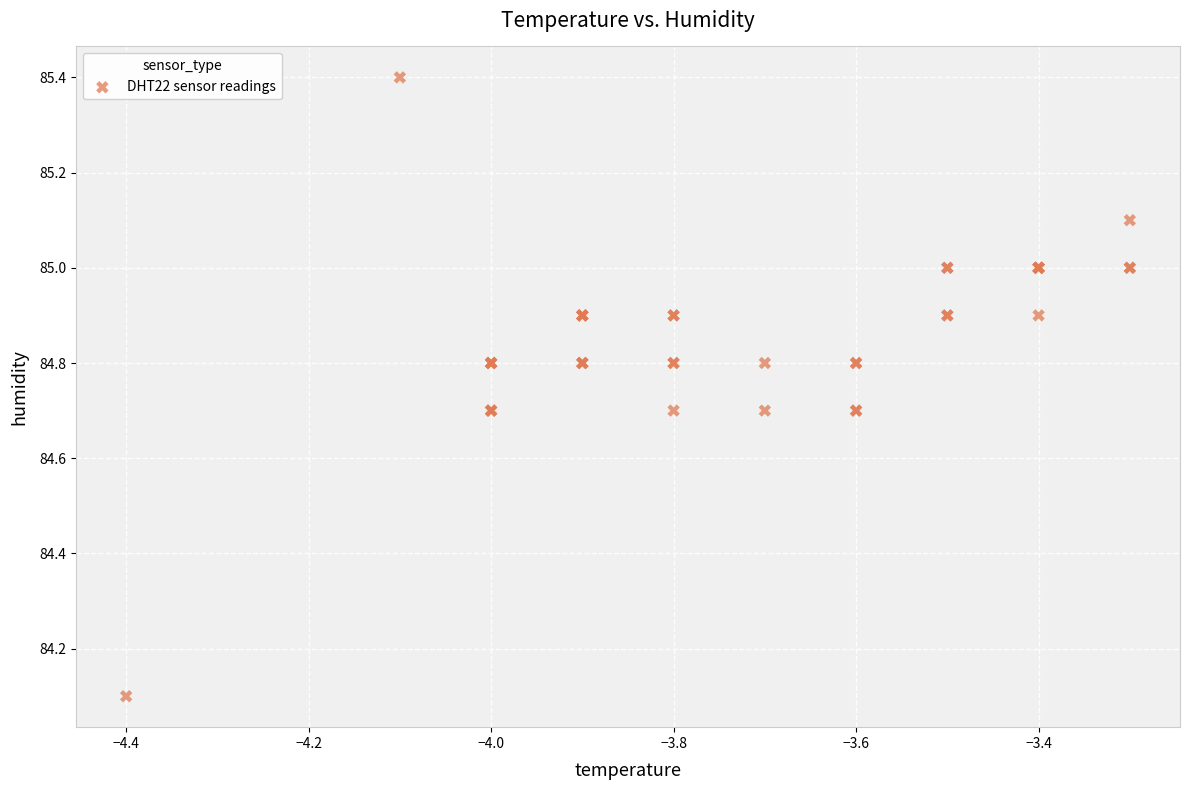

What Y value in the scatter plot is closest to 84?

84.1